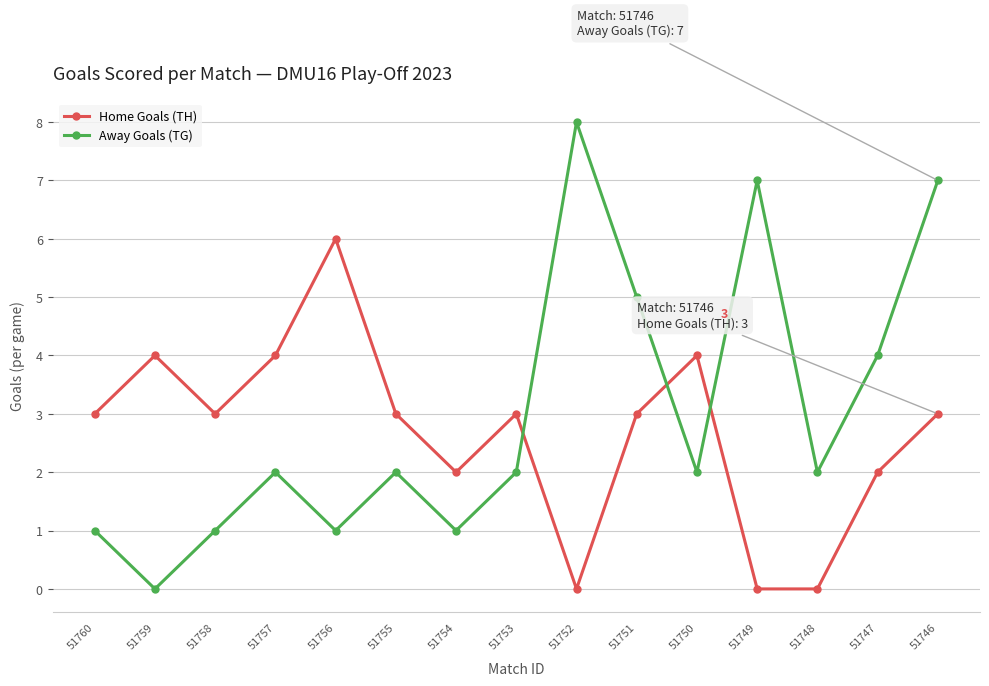

List the series in order of their overall mean, highest first.

Away Goals (TG), Home Goals (TH)